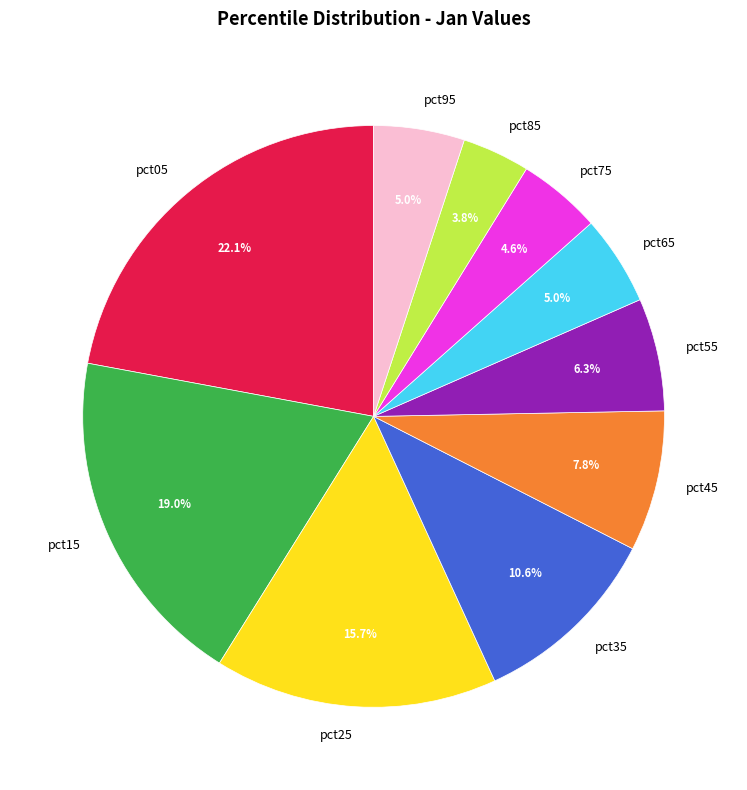

True or false: pct25 accounts for 30% of the total.

False